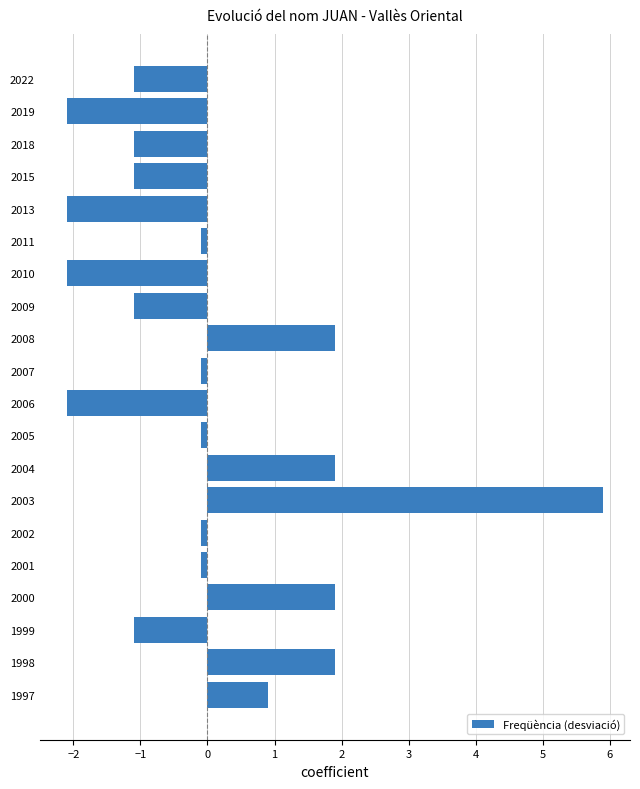

Reading top to bottom, extract all data points from this chart.

2022=-1.1	2019=-2.1	2018=-1.1	2015=-1.1	2013=-2.1	2011=-0.1	2010=-2.1	2009=-1.1	2008=1.9	2007=-0.1	2006=-2.1	2005=-0.1	2004=1.9	2003=5.9	2002=-0.1	2001=-0.1	2000=1.9	1999=-1.1	1998=1.9	1997=0.9